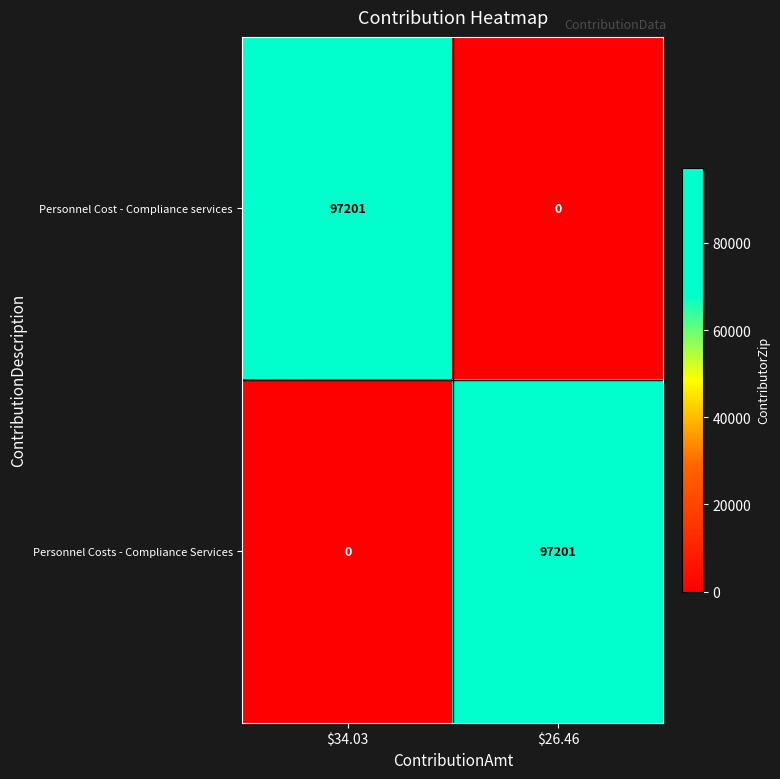

What is the approximate value of Personnel Costs - Compliance Services at $26.46, to the nearest 50?

97200